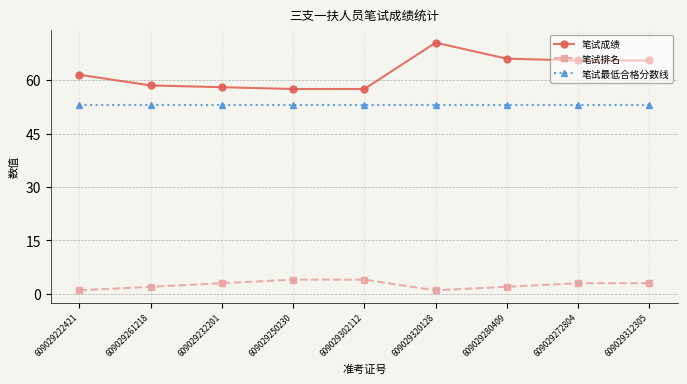

What is the total value across all series at 609029302112?

114.5